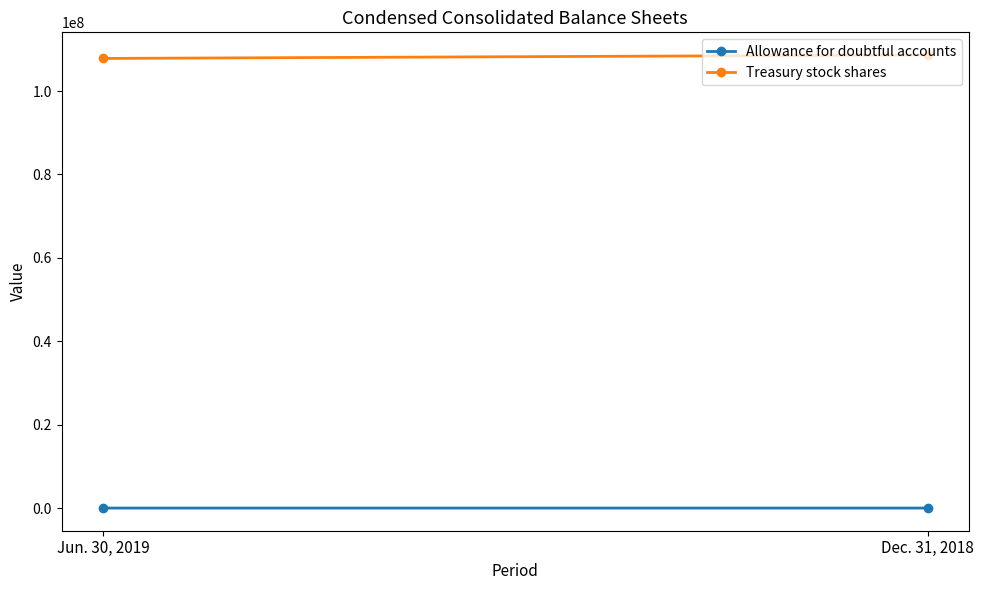

At which label is Treasury stock shares closest to 108245670?

Jun. 30, 2019